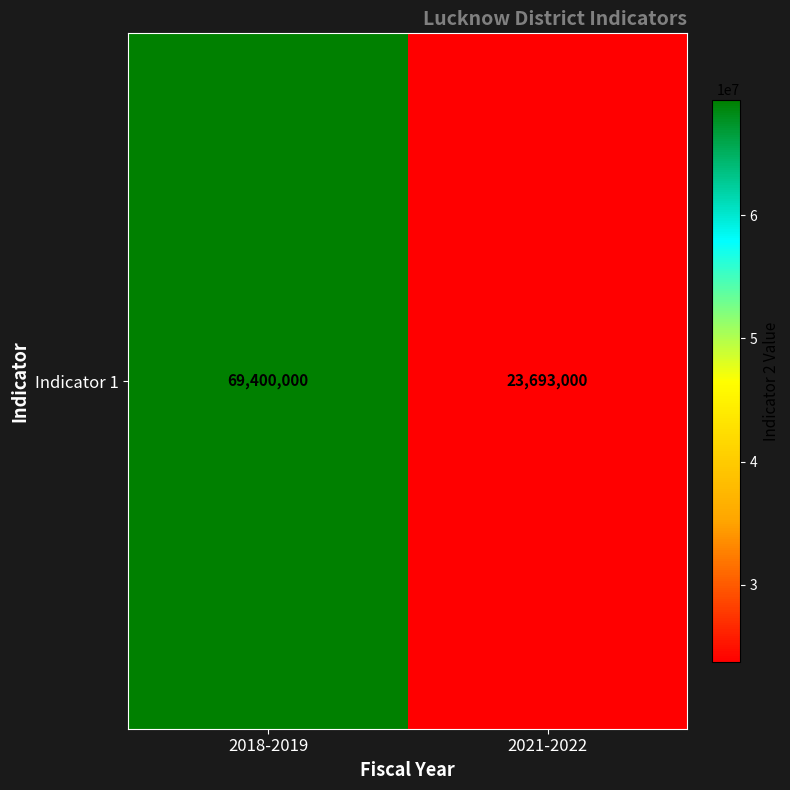

Is it true that the value at 2021-2022 is 31066204?

False